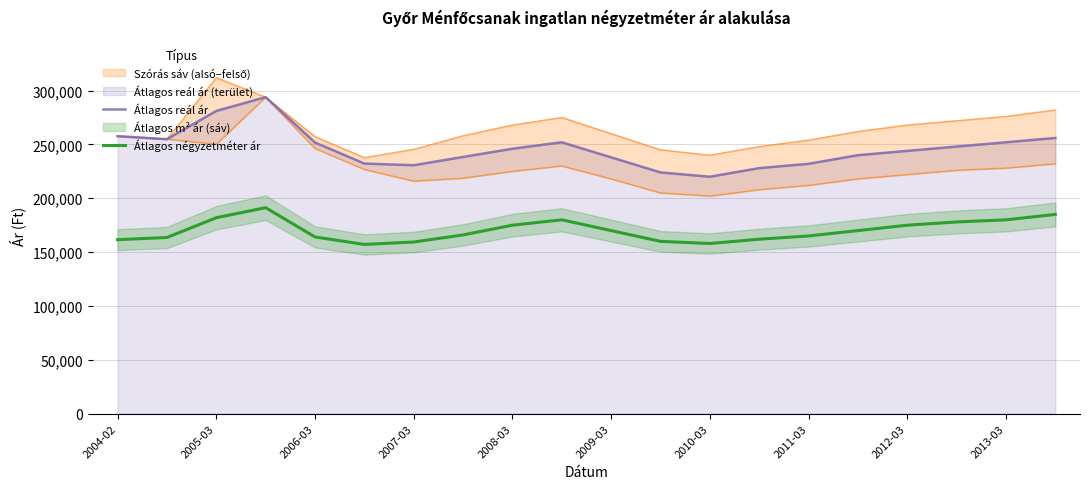

True or false: Átlagos négyzetméter ár and Átlagos reál ár cross at least once.

False